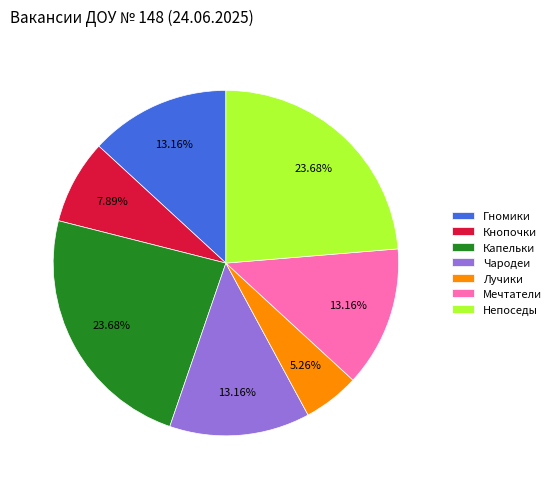

Which slice is the smallest?

Лучики